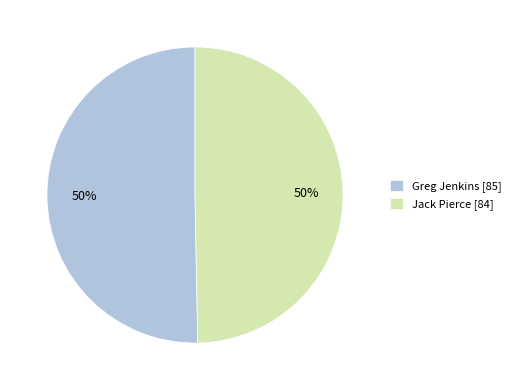

What percentage is the Greg Jenkins slice, to the nearest percent?

50%